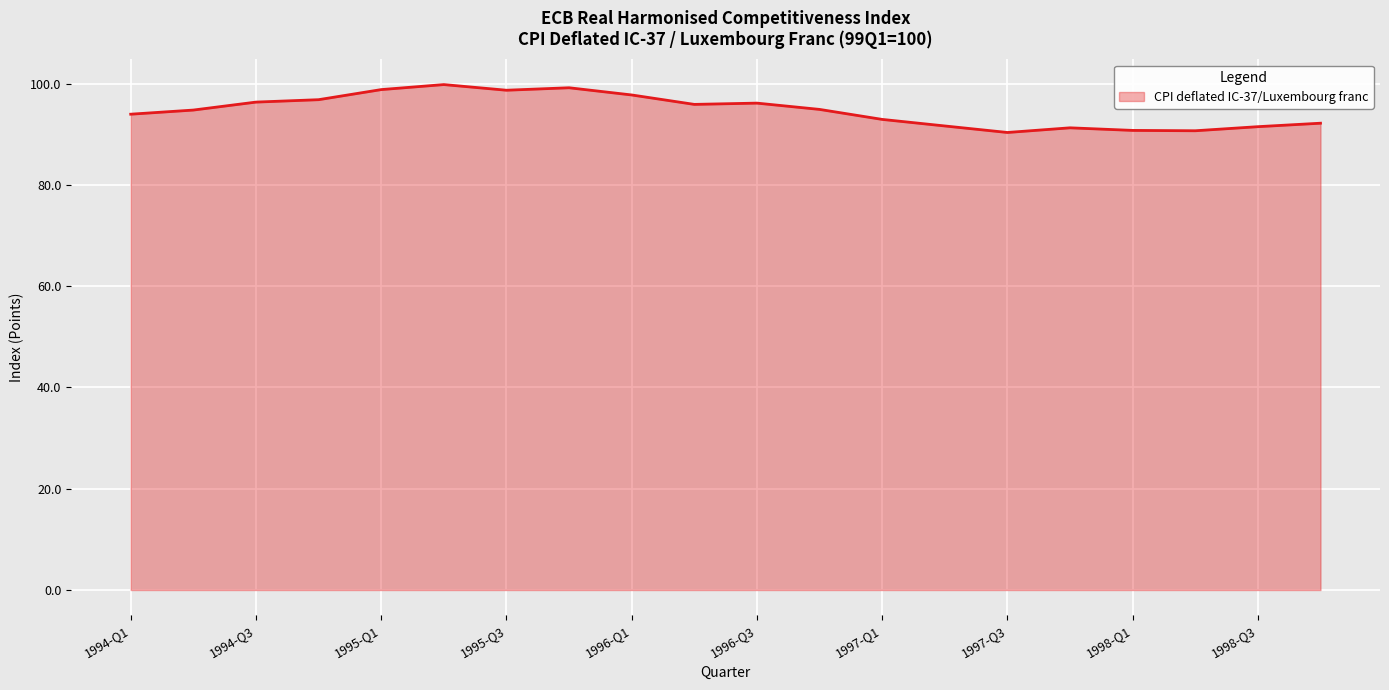

What is the maximum value shown in the chart?

99.8